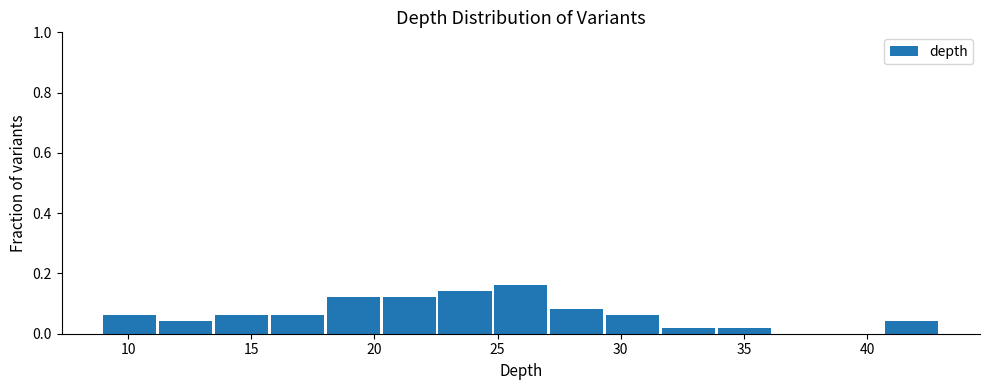

How tall is the bar that spans 29.5 to 31.5 on the x-axis? Neither the bar edges nor the heights are printed on the chart, so give them approximately, as read against the axes.

0.06